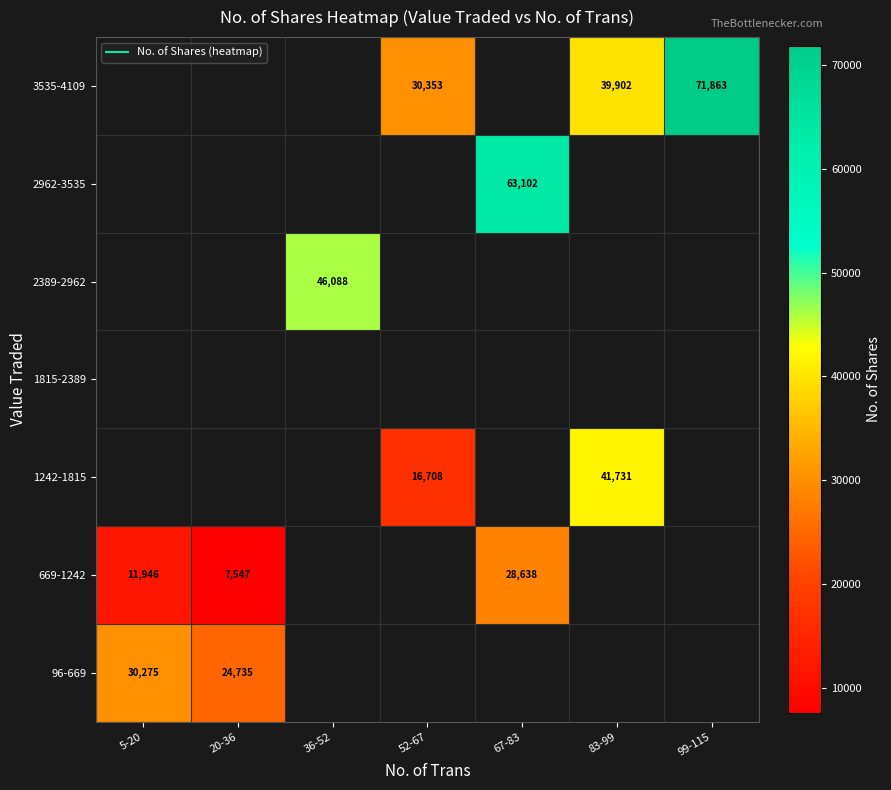

The 669-1242 series shows 28638.0 at 67-83. True or false?

True